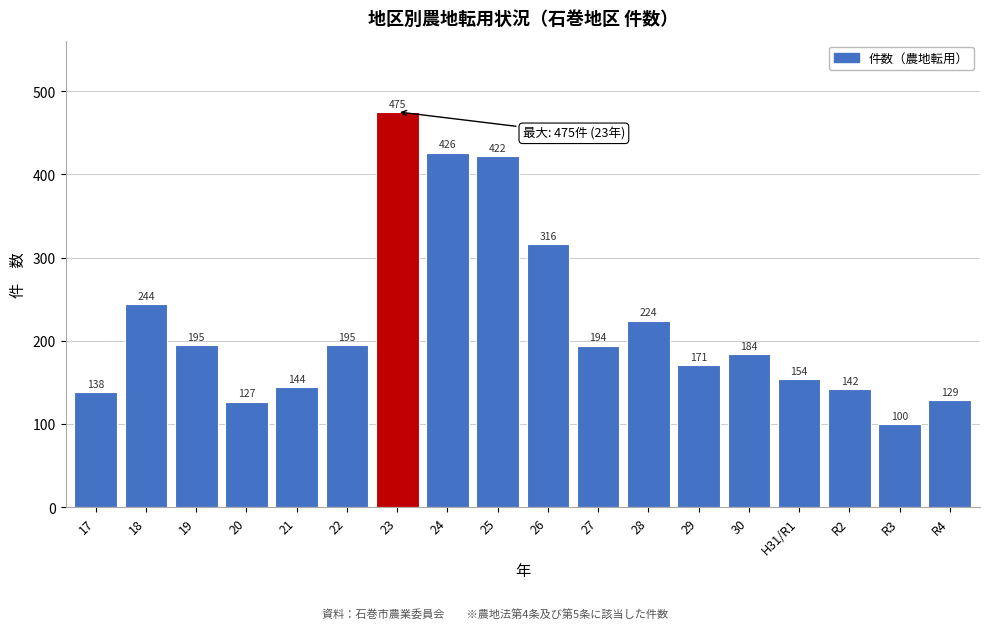

Reading left to right, what are all the values shown in this chart?

17=138	18=244	19=195	20=127	21=144	22=195	23=475	24=426	25=422	26=316	27=194	28=224	29=171	30=184	H31/R1=154	R2=142	R3=100	R4=129